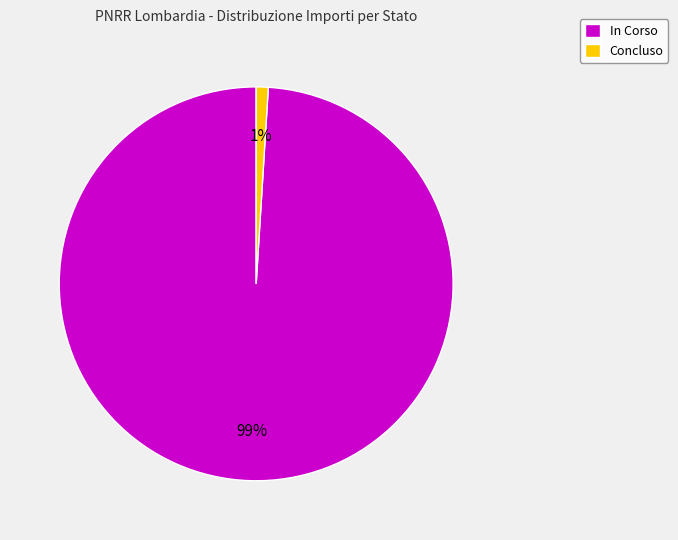

To the nearest percent, what is the average slice percentage?

50%